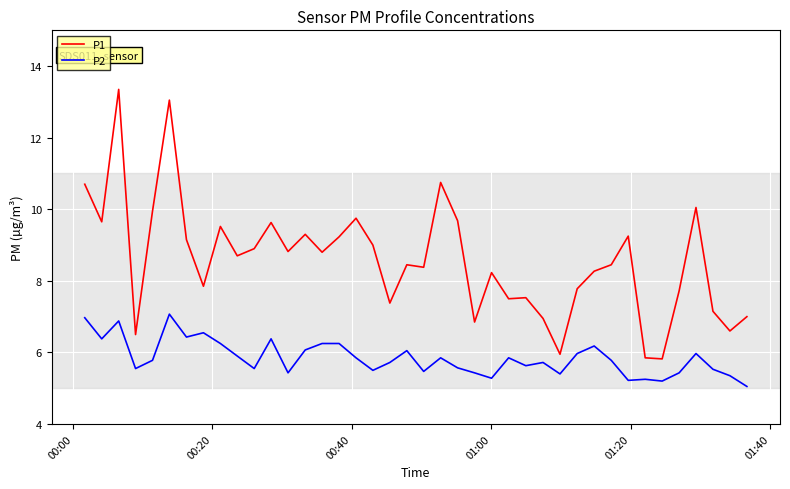

Which series has the widest spread of values?

P1